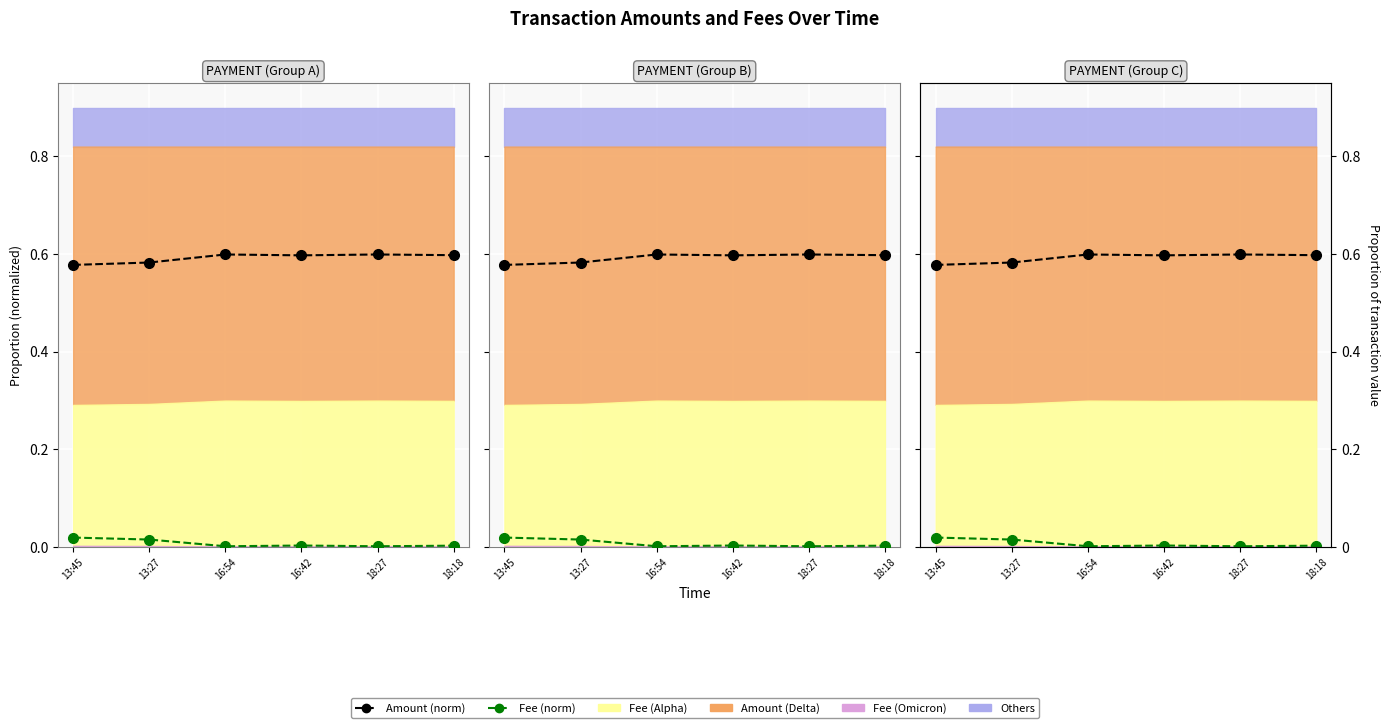

What is the spread (max minus min) of values at 16:42?

0.6